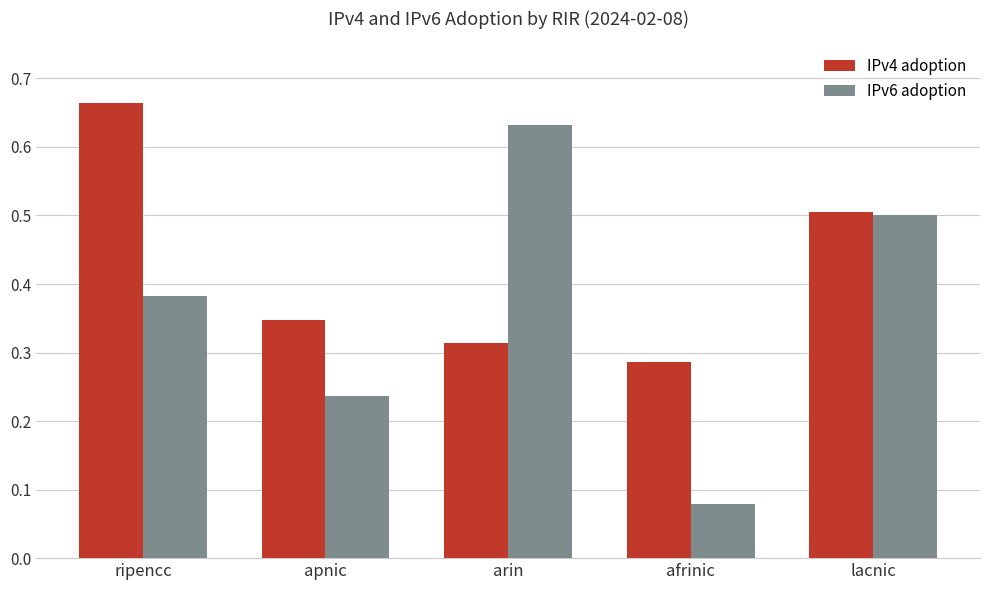

The IPv4 adoption series shows 0.1 at arin. True or false?

False